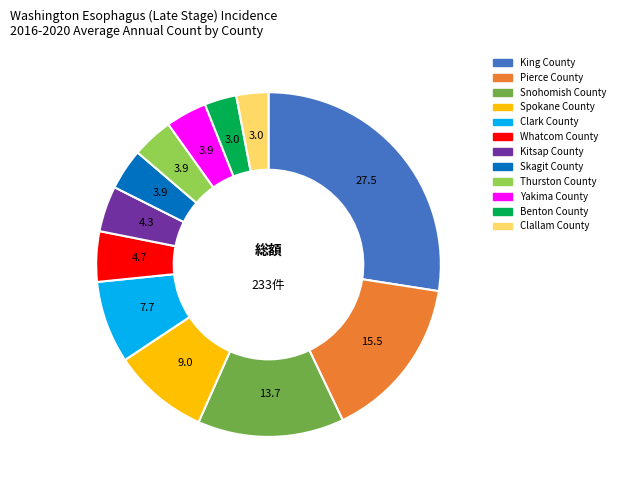

Is there a majority slice in this chart?

No